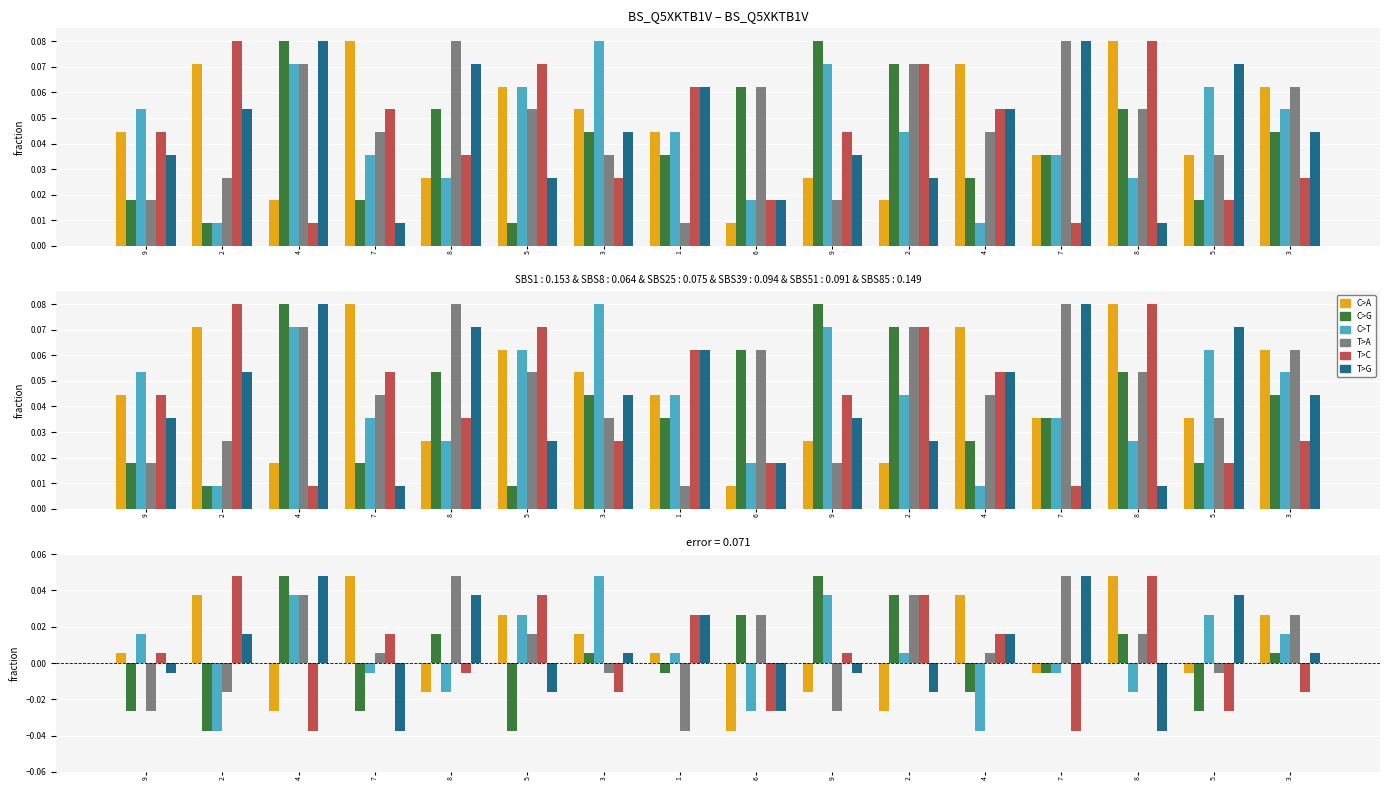

How many bars are there in each group?

6